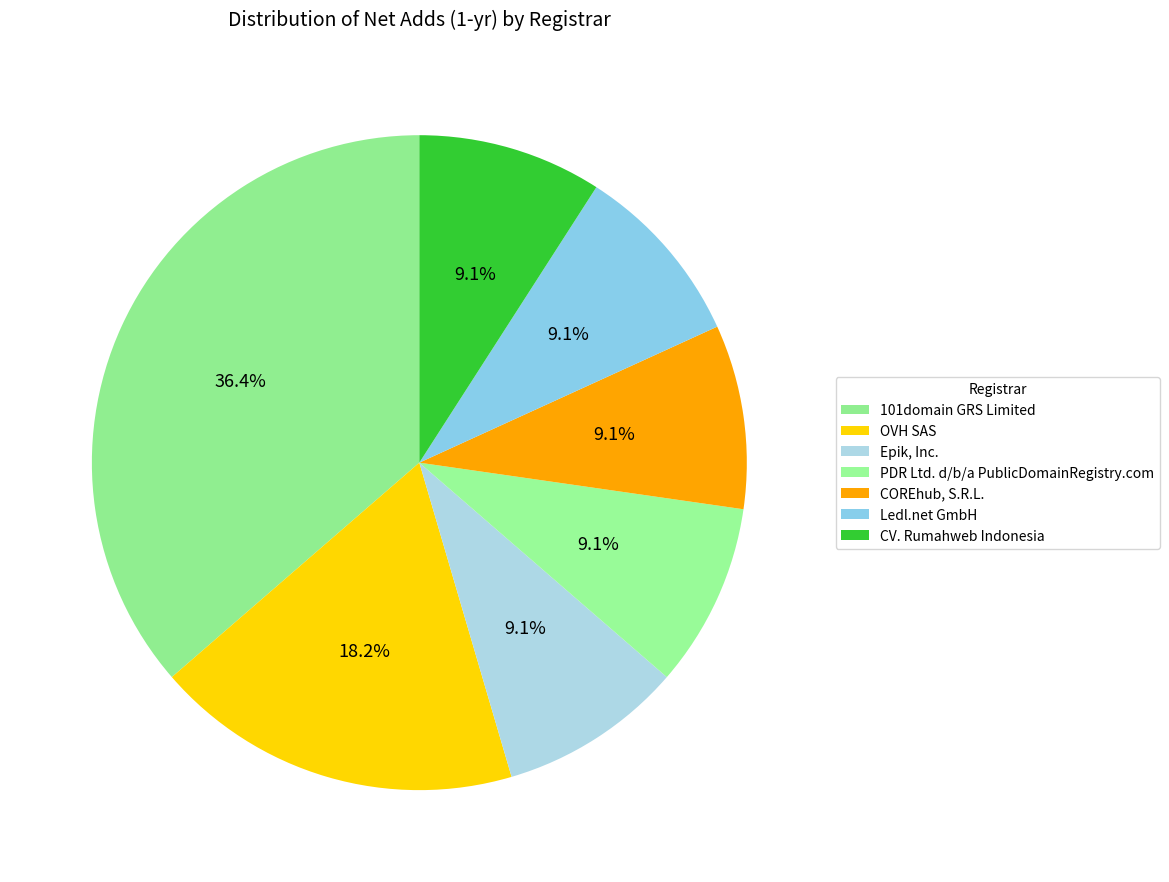

Which slice is the largest?

101domain GRS Limited